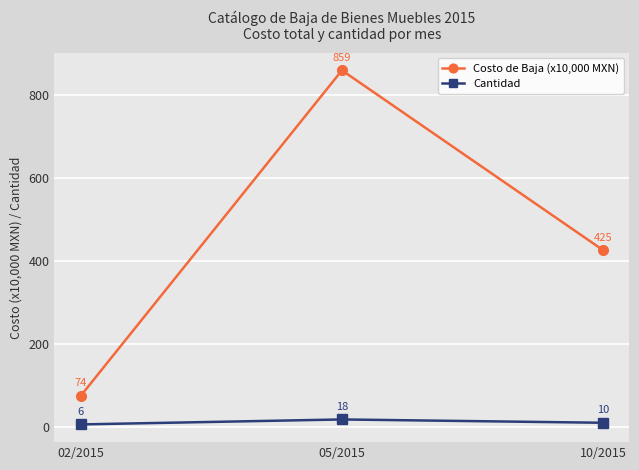

What is the value of the Costo de Baja (x10,000 MXN) point at the 2nd from the left?

858.8